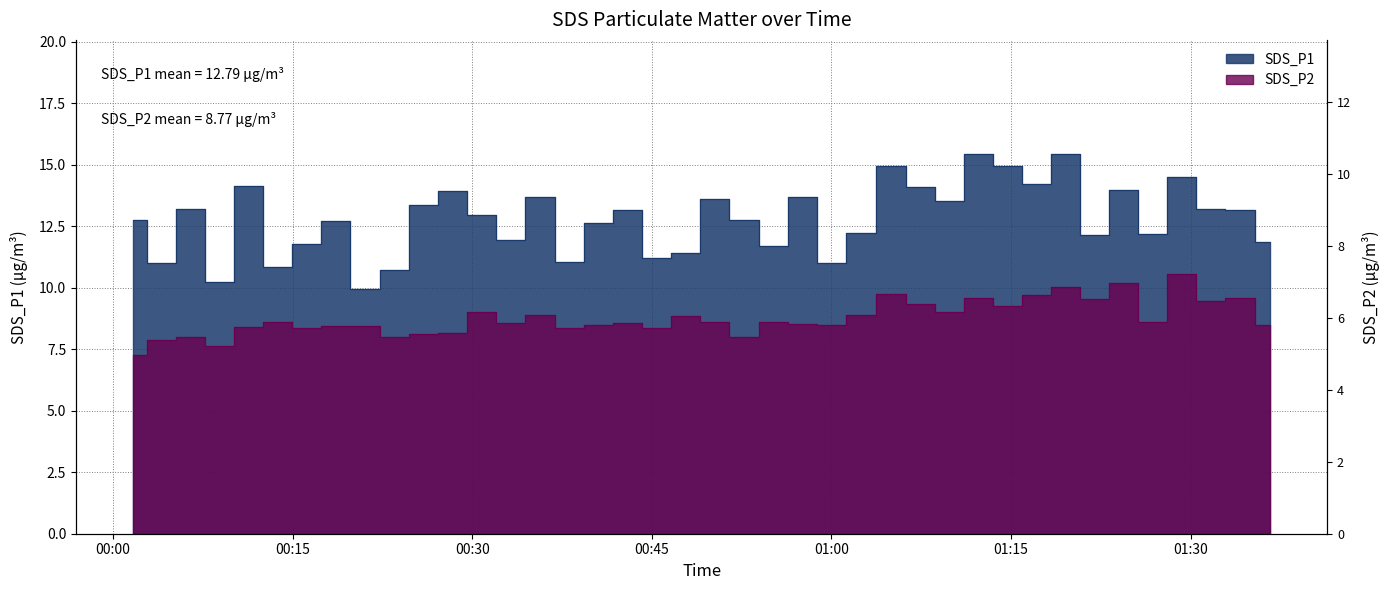

What is the value of the SDS_P2 point at the 1st from the left?

7.3